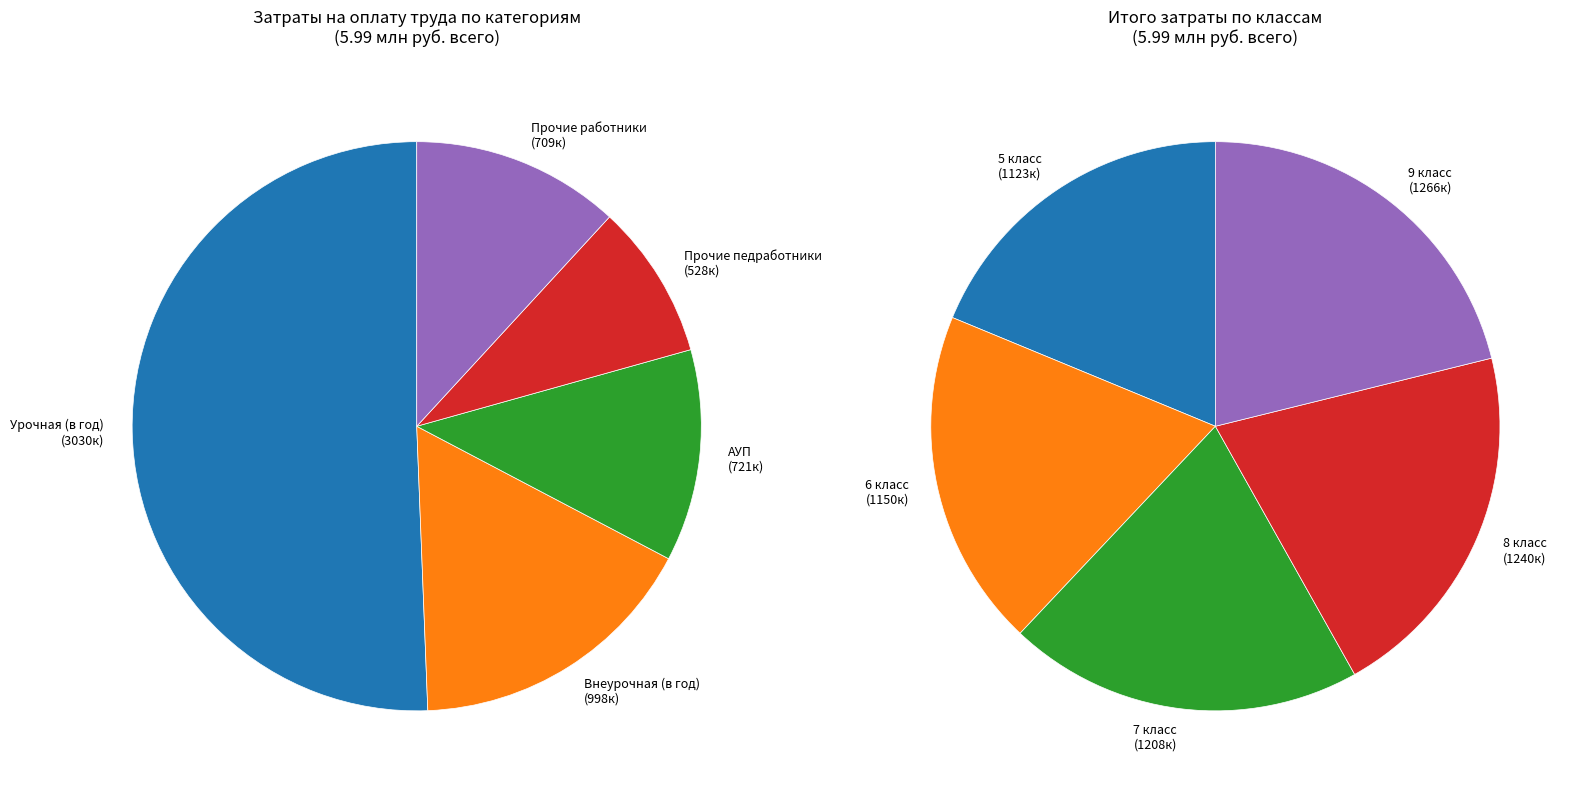

To the nearest percent, what is the combined percentage of 9 класс and 7 класс?

41%